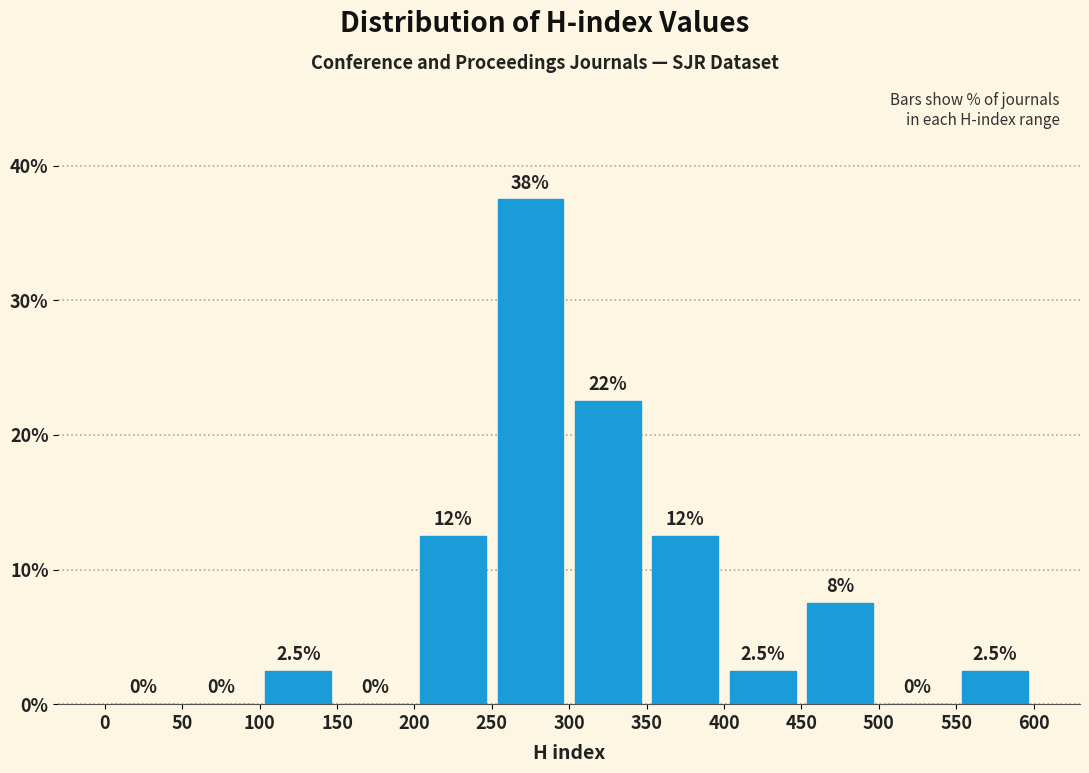

Which range on the x-axis has the tallest bar?

250 to 300